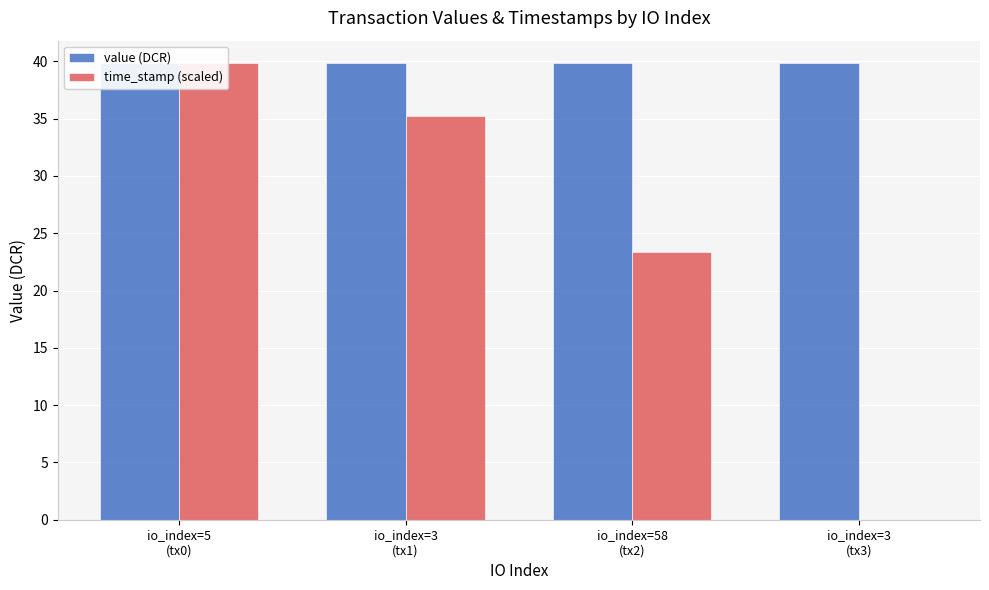

List the series in order of their overall mean, highest first.

value (DCR), time_stamp (scaled)